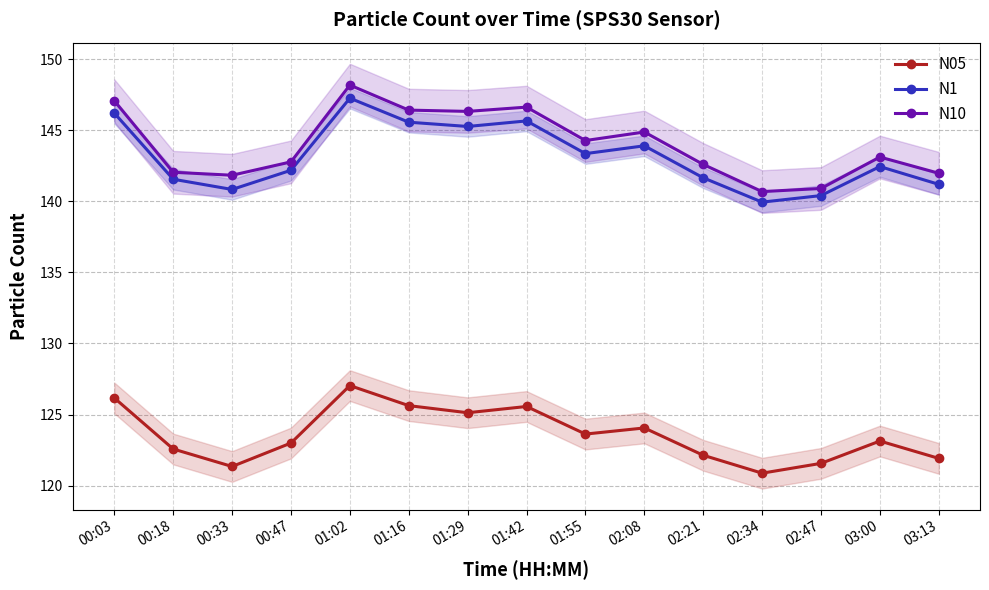

What is the total value across all series at 02:34?

401.5